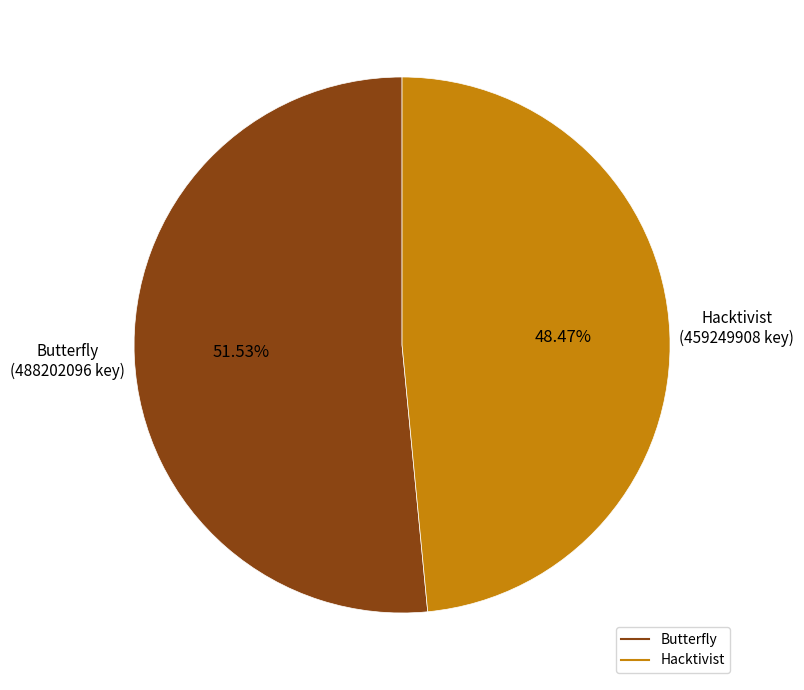

How many segments does this pie chart have?

2